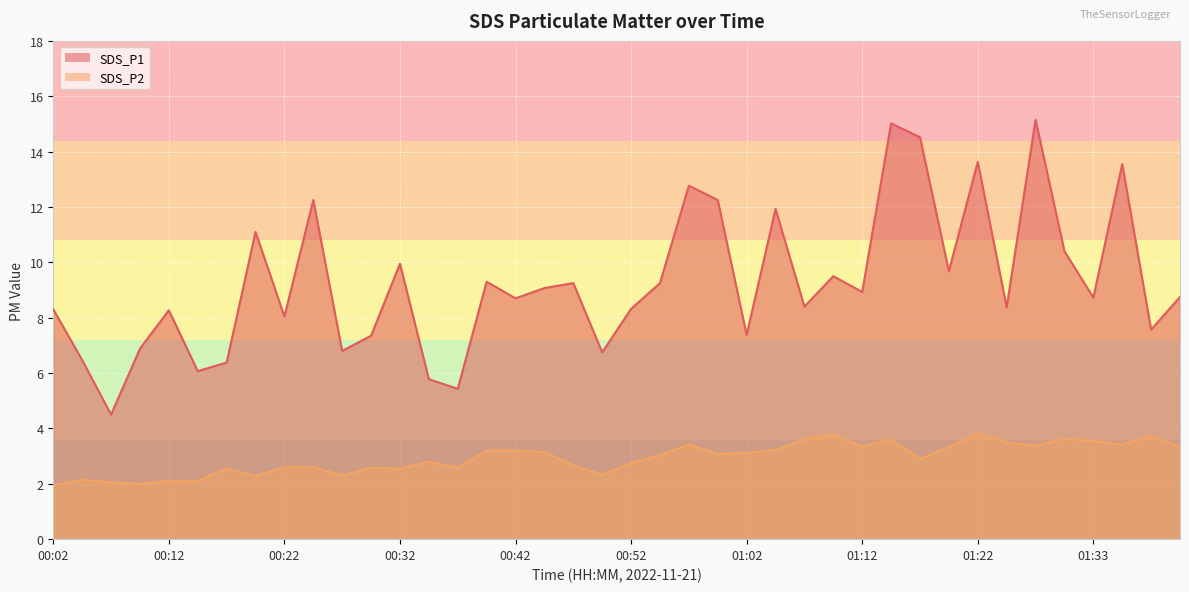

What are all the series names shown in the legend?

SDS_P1, SDS_P2